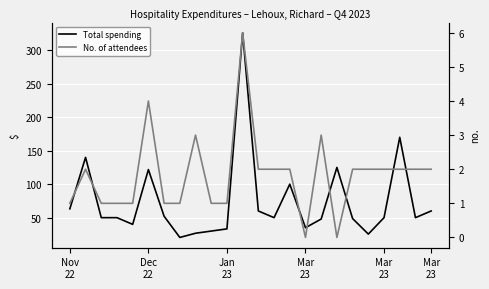

True or false: No. of attendees has more than 0 interior local peaks.

True